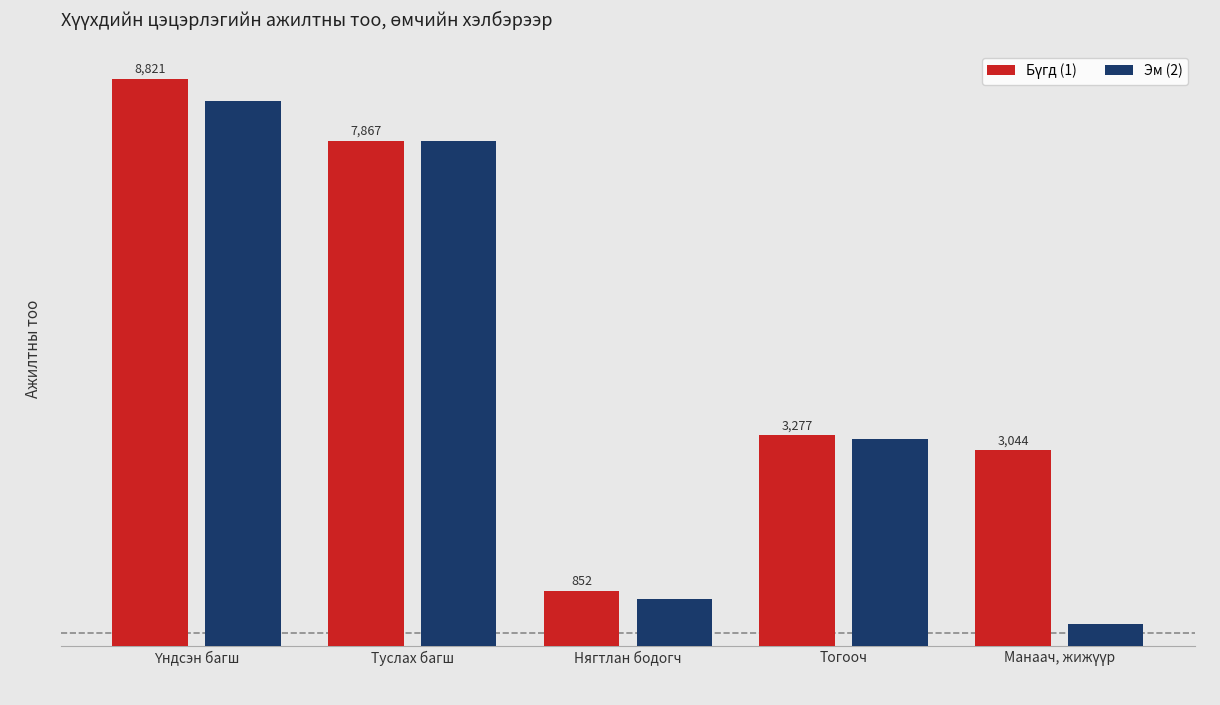

At which label is Эм (2) closest to 4413?

Тогооч